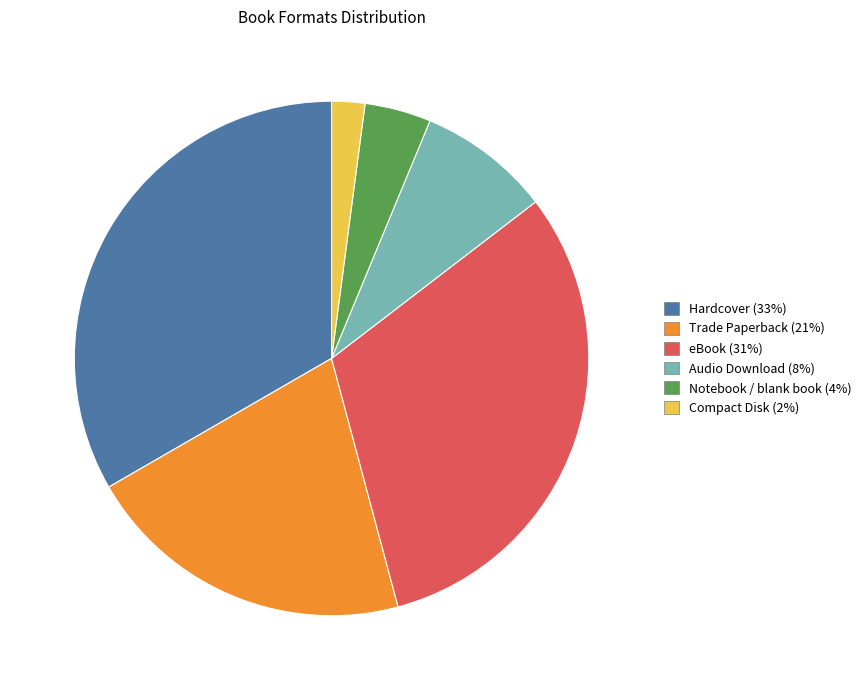

Does Trade Paperback represent more than half of the total?

No